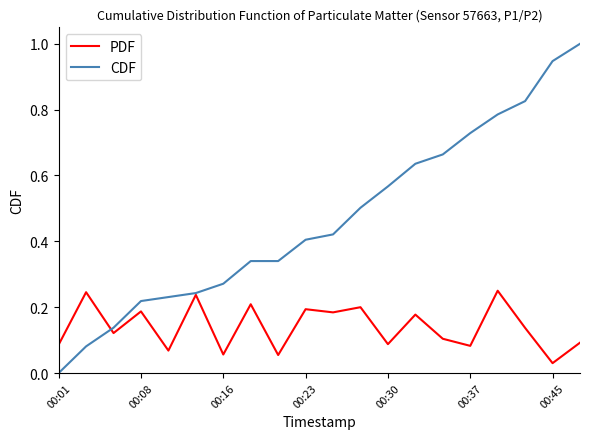

Which series has the widest spread of values?

CDF